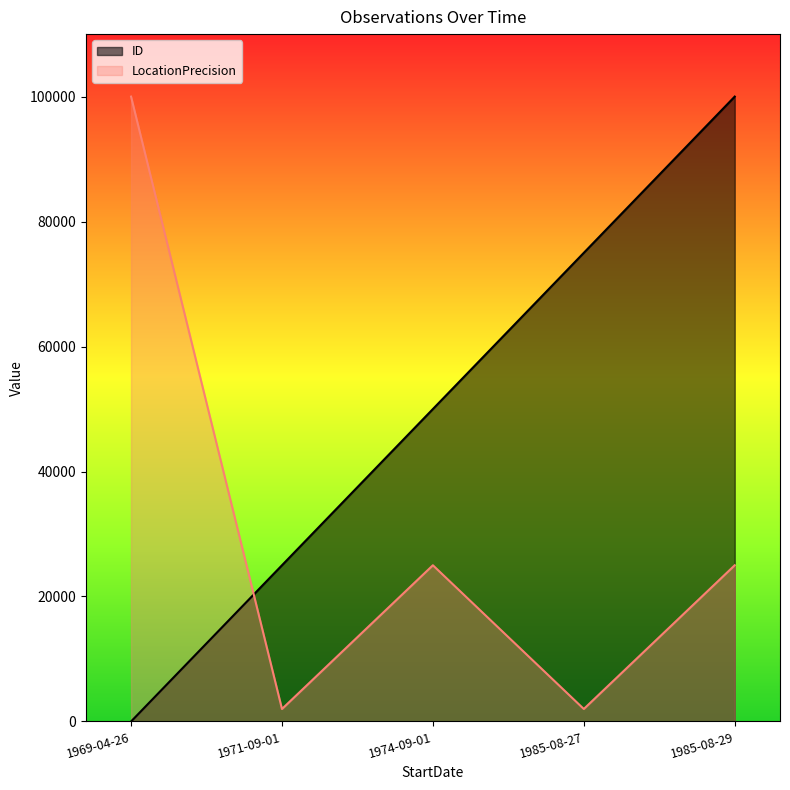

What is the difference between the maximum and minimum values in the ID series?

100000